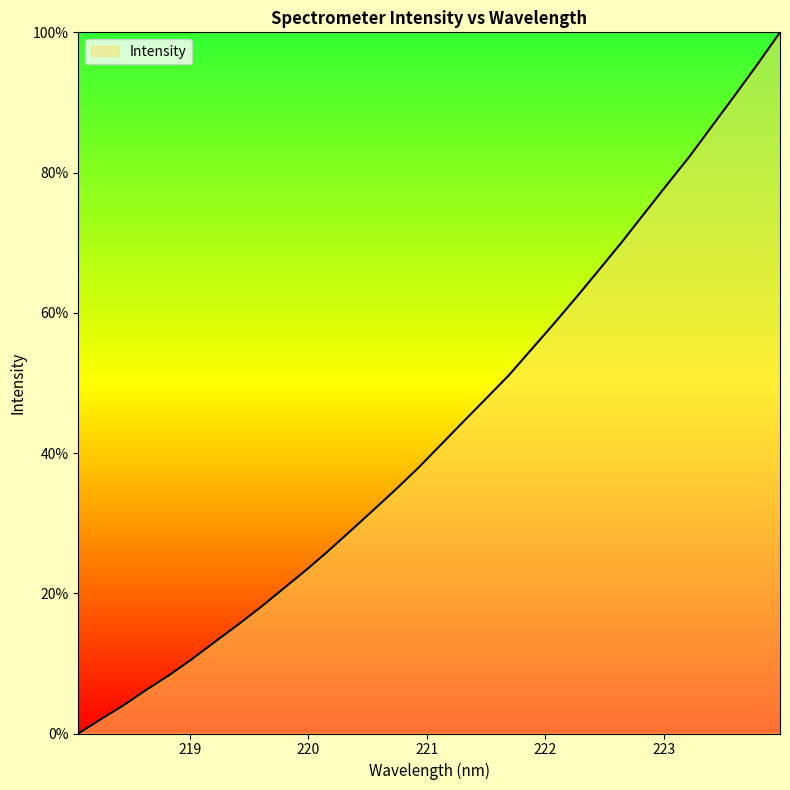

What is the difference between the second highest and minimum values?

95.4